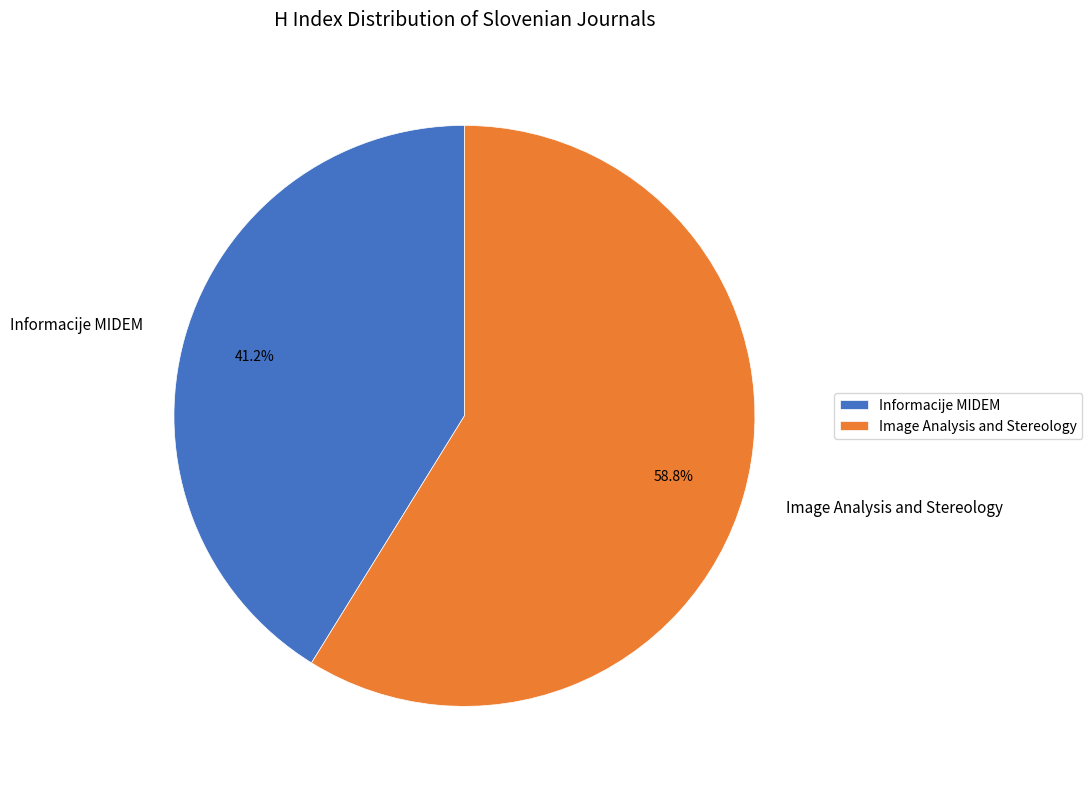

To the nearest percent, what portion does Informacije MIDEM represent?

41%